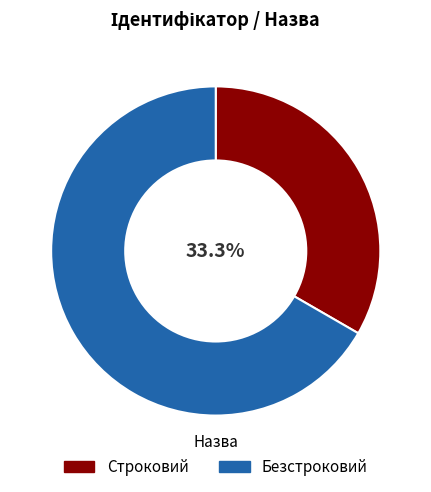

To the nearest percent, what is the difference between the largest and smallest slice percentages?

33%